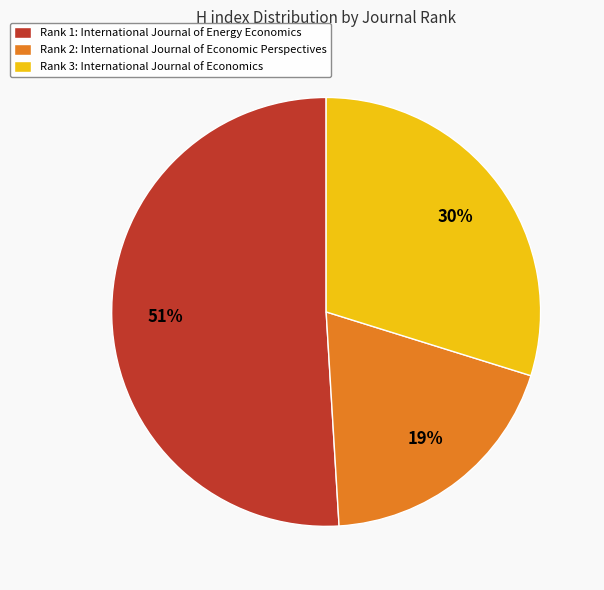

What is the largest slice in the pie chart?

Rank 1